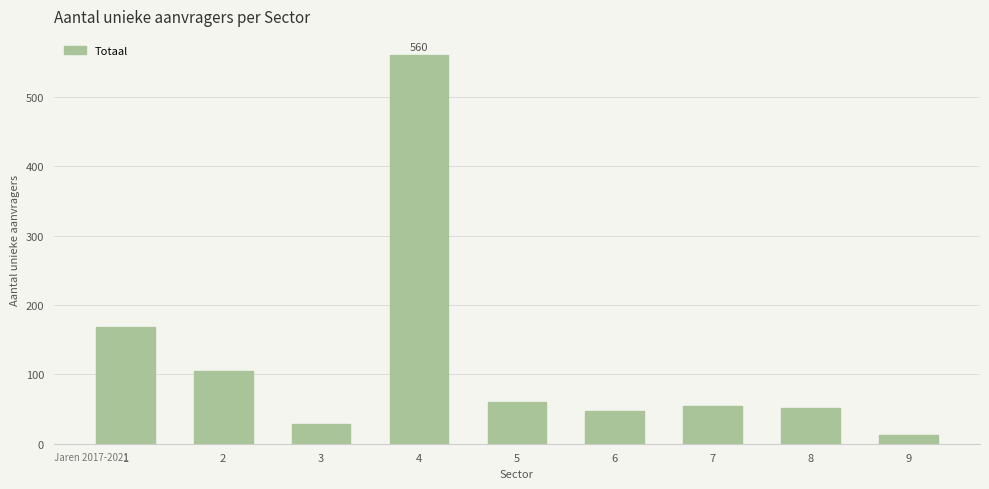

What is the sum of all values?

1087